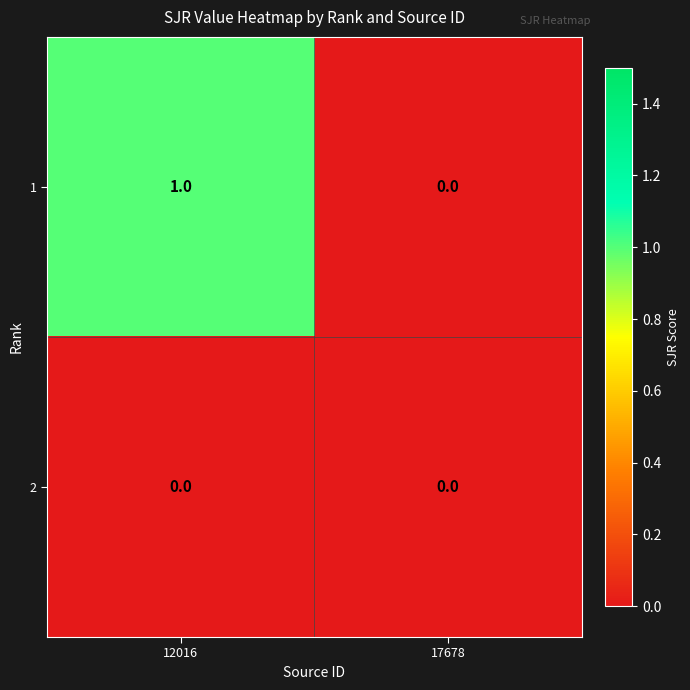

Which series changed the most between 12016 and 17678?

1